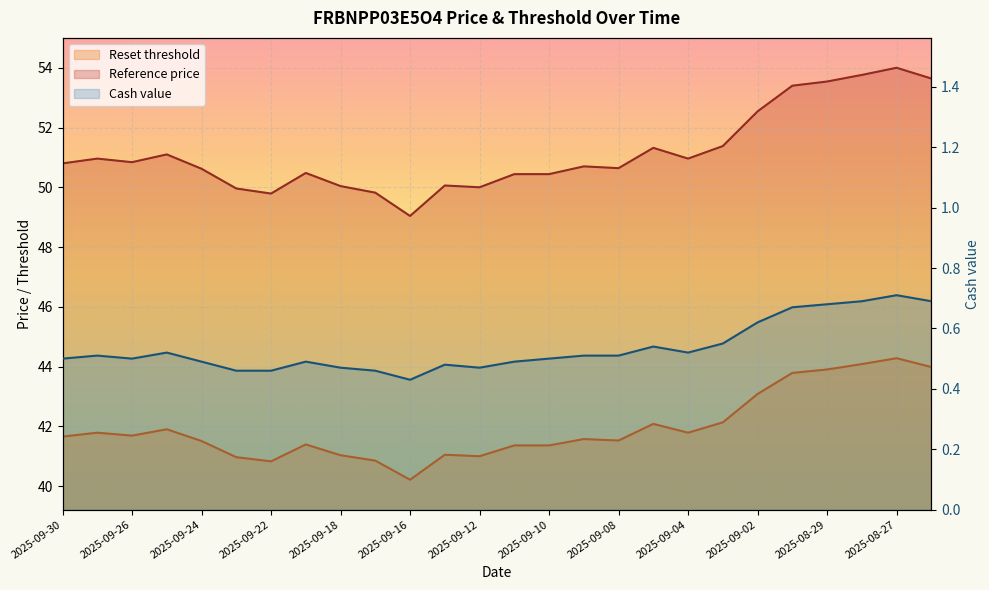

At which category does Reference price reach its first local valley?

2025-09-26